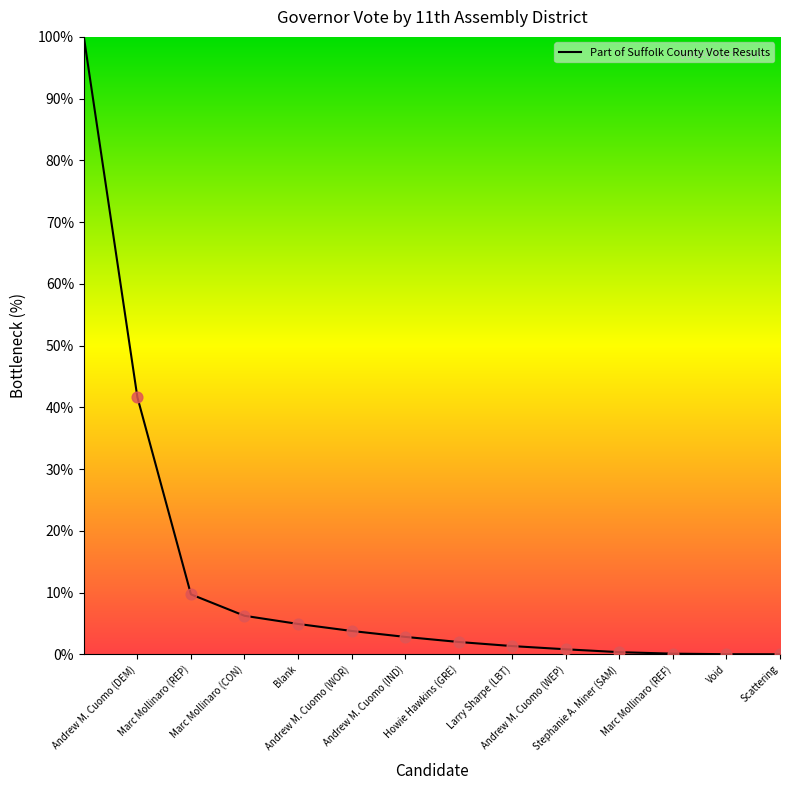

What is the maximum value shown in the chart?

100.0